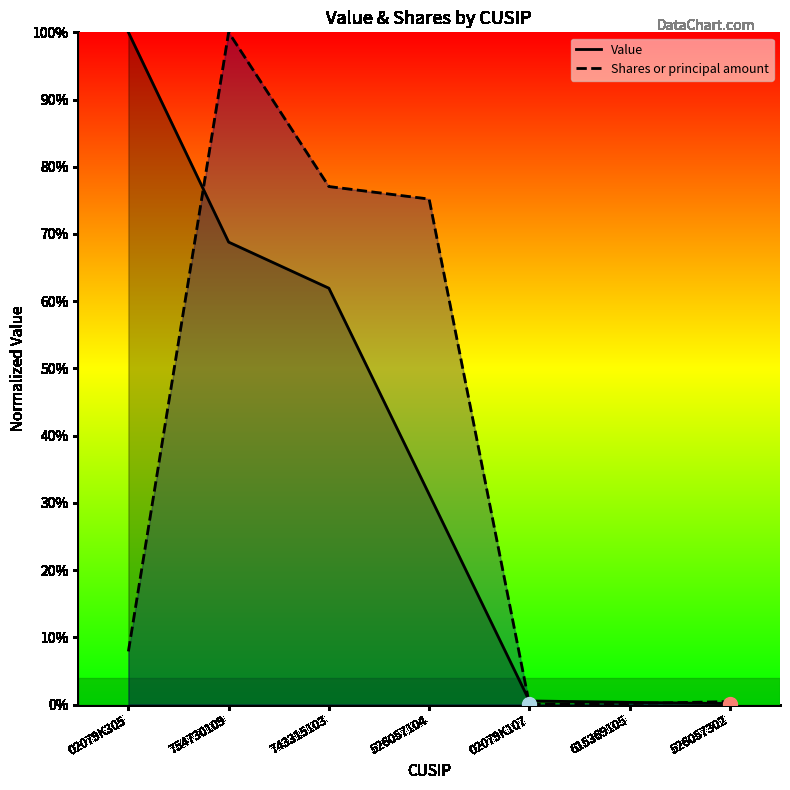

At which label does Shares or principal amount reach its peak?

754730109